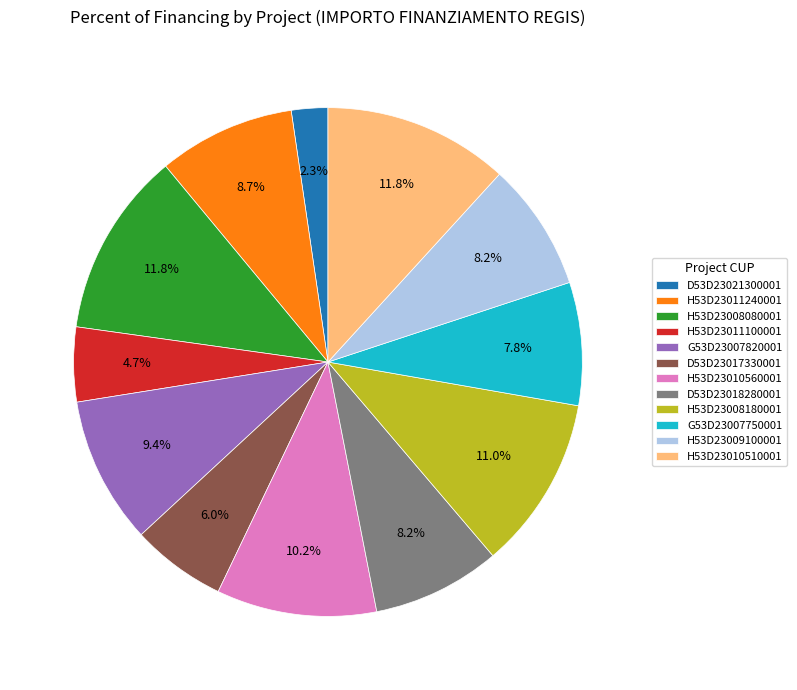

Do G53D23007750001 and H53D23008080001 together represent more than half of the pie?

No